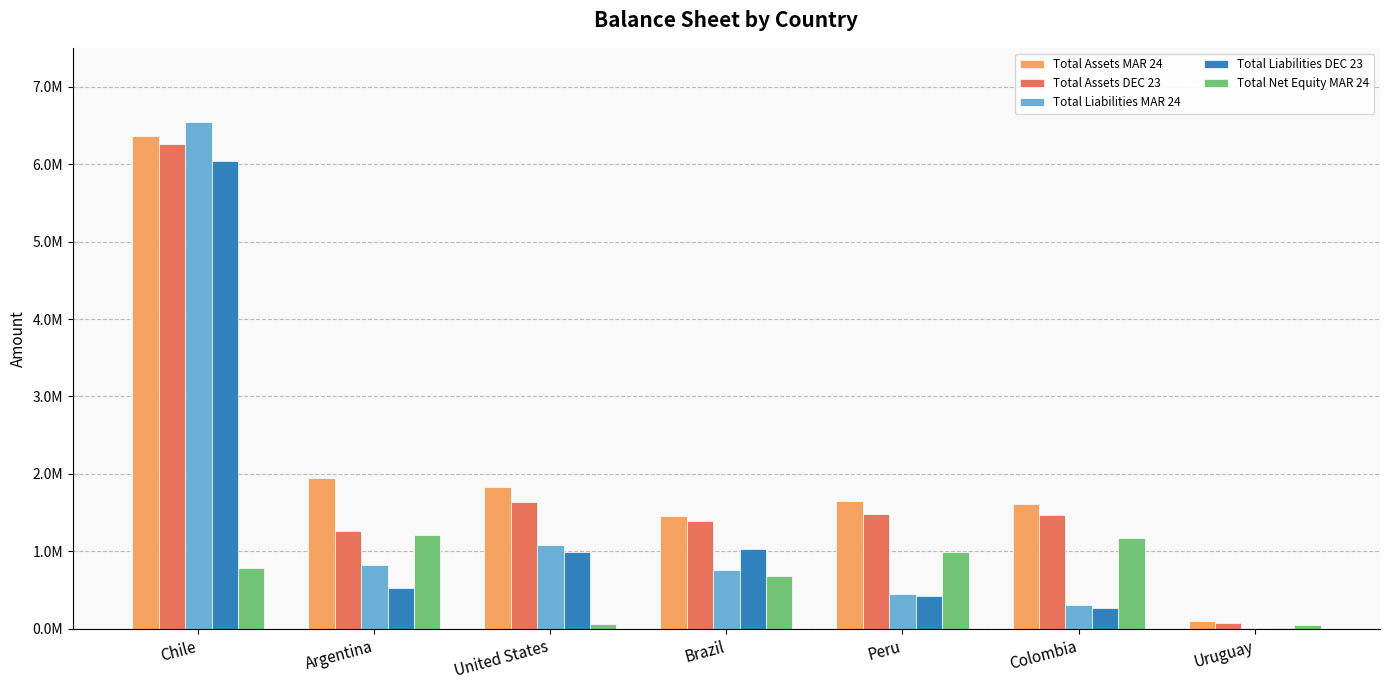

At how many categories does at least one series exceed 6420999?

1